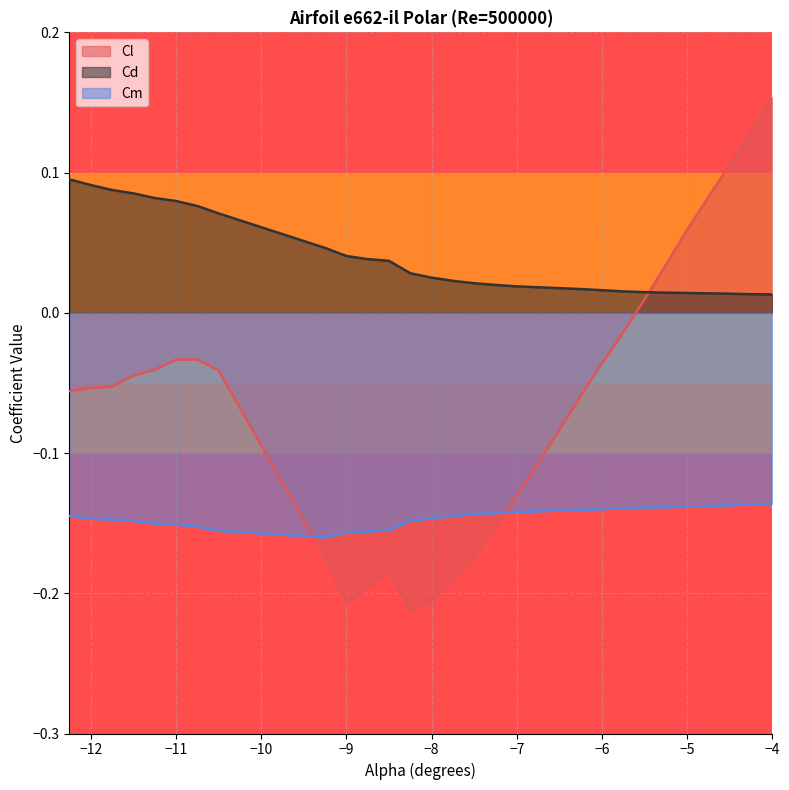

The value of Cm at -4.5 is -0.1. True or false?

True